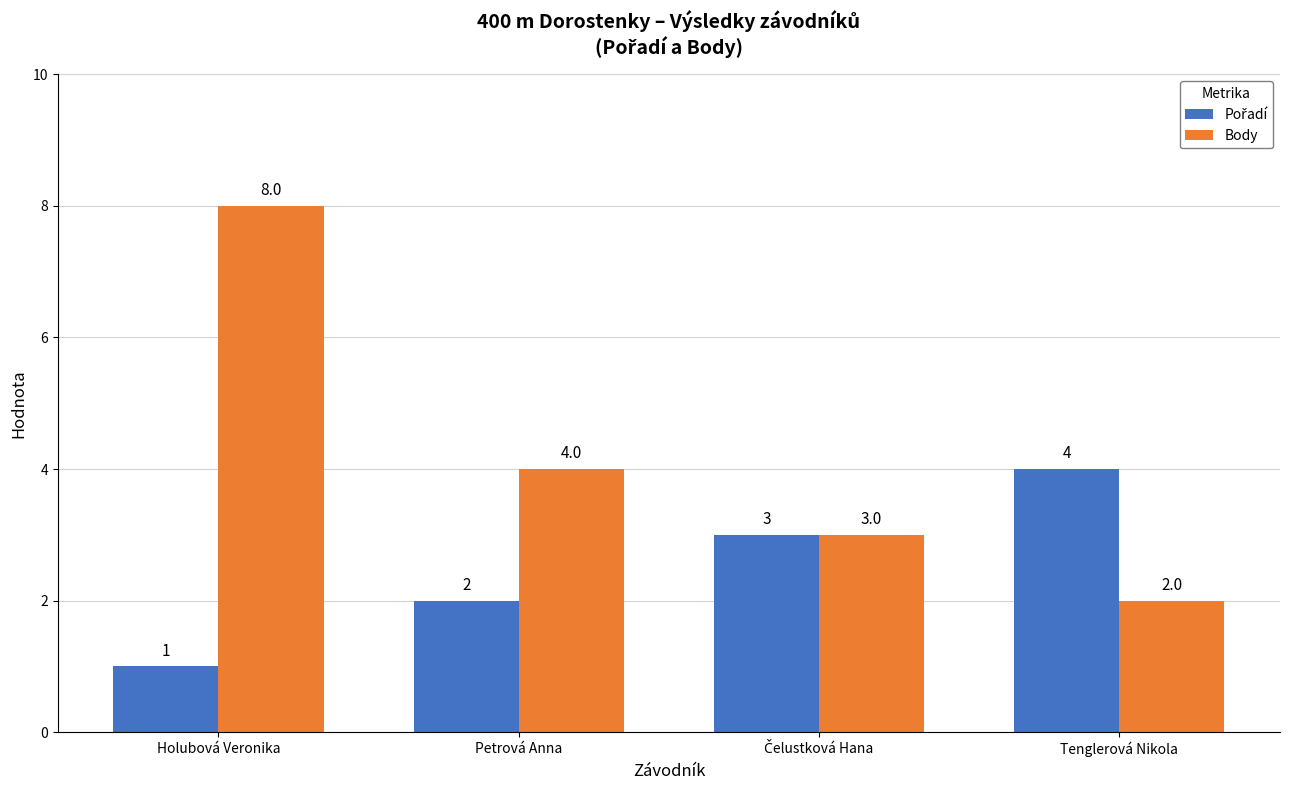

Does the chart contain any negative values?

No